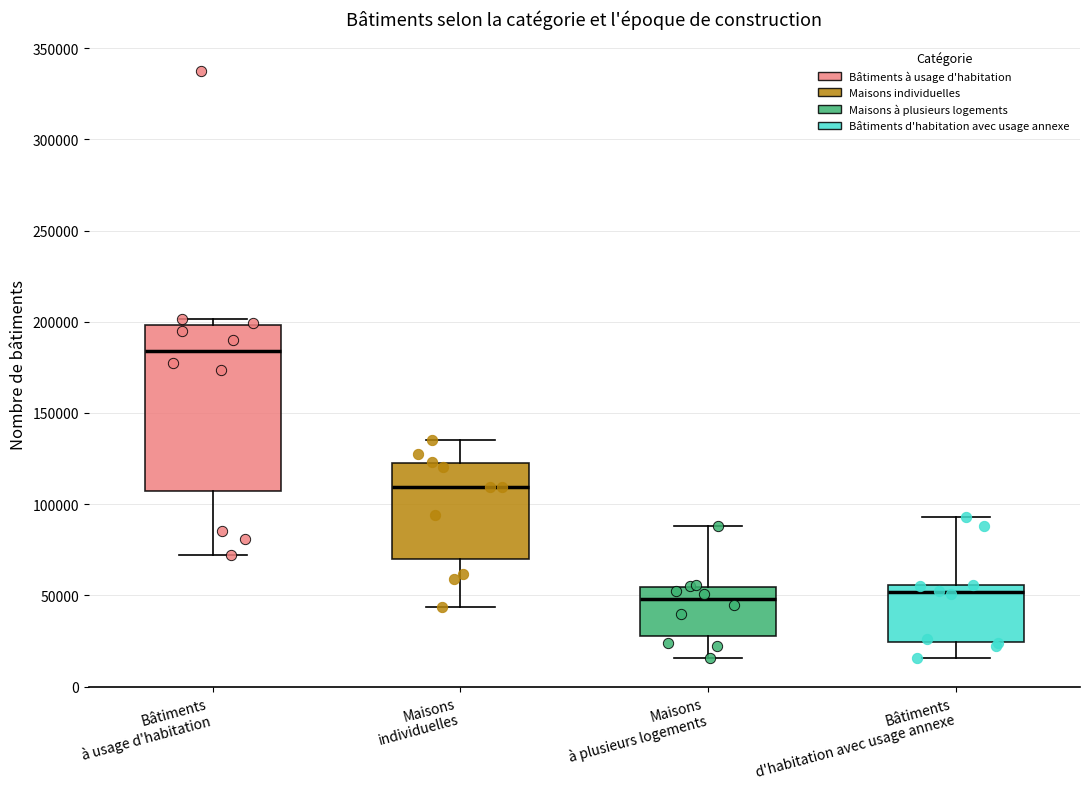

Comparing the boxes themselves (not the whiskers), which one is the tallest?

Bâtiments à usage d'habitation